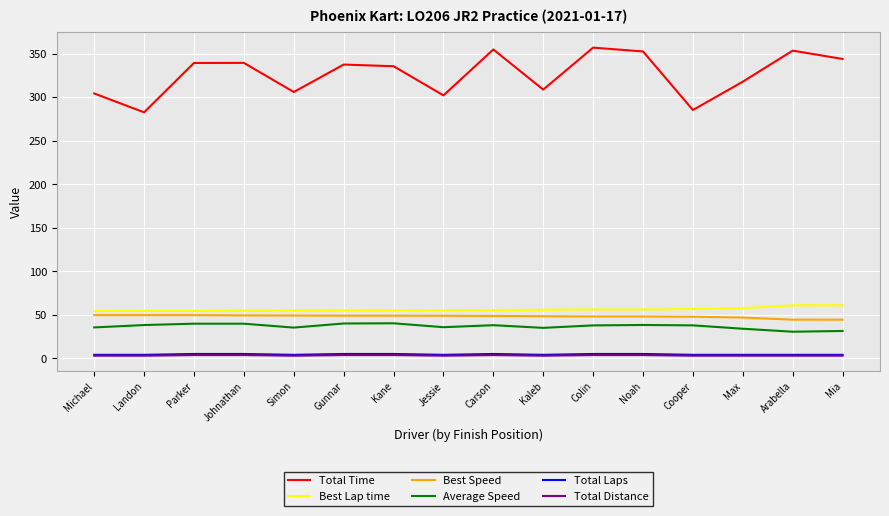

Which series has the largest range (max minus min)?

Total Time